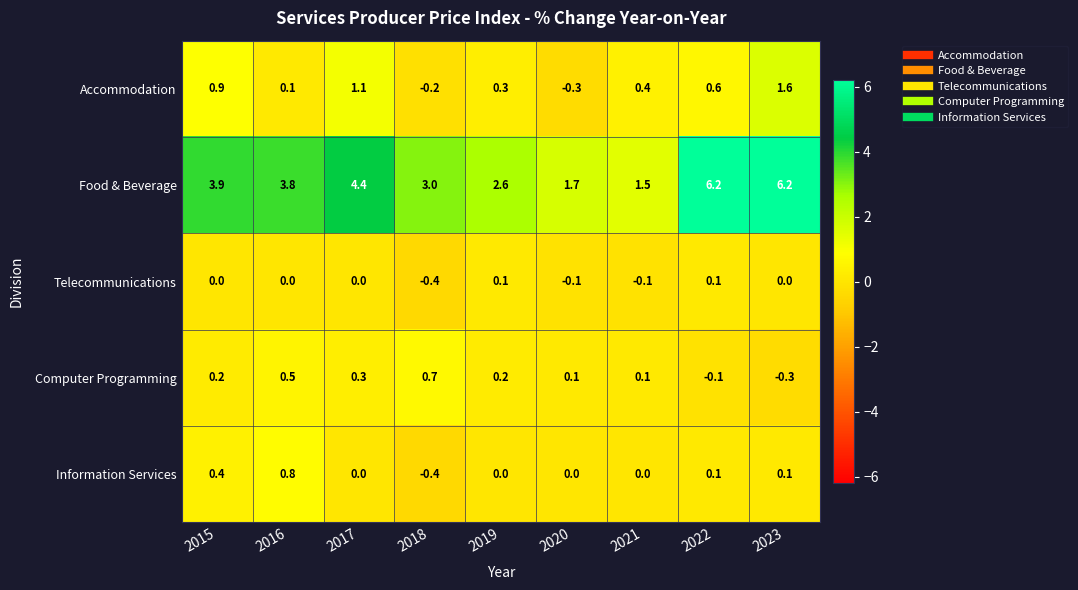

What is the sum of the Information Services values at 2019 and 2015?

0.4